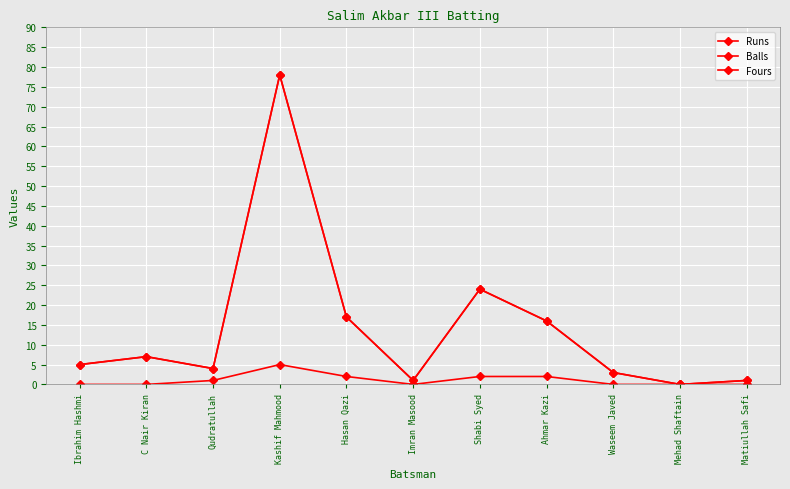

Does the chart have visible grid lines?

Yes